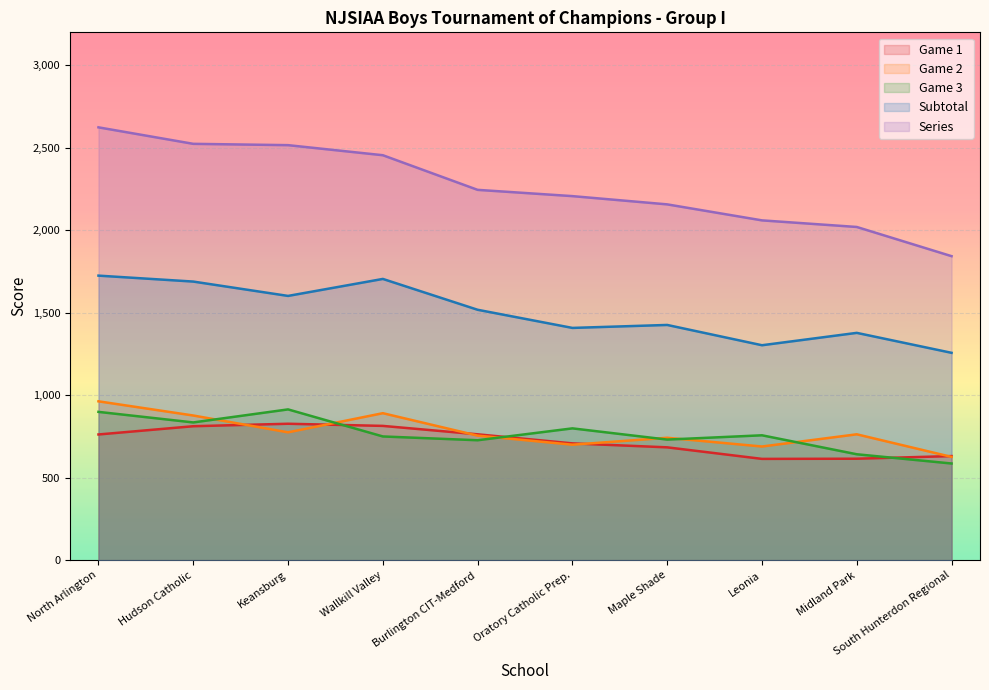

What is the value of the Series point at the 1st from the left?

2624